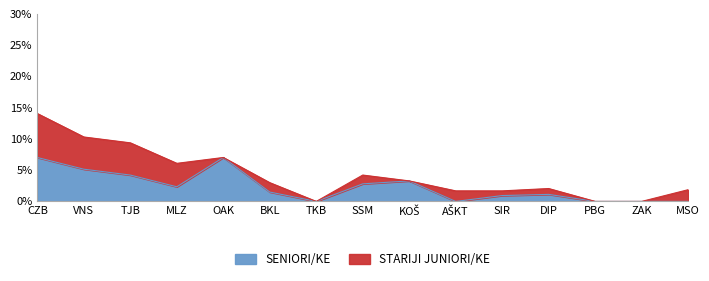

How many interior local valleys (lower than both neighbors) does the data have?

3